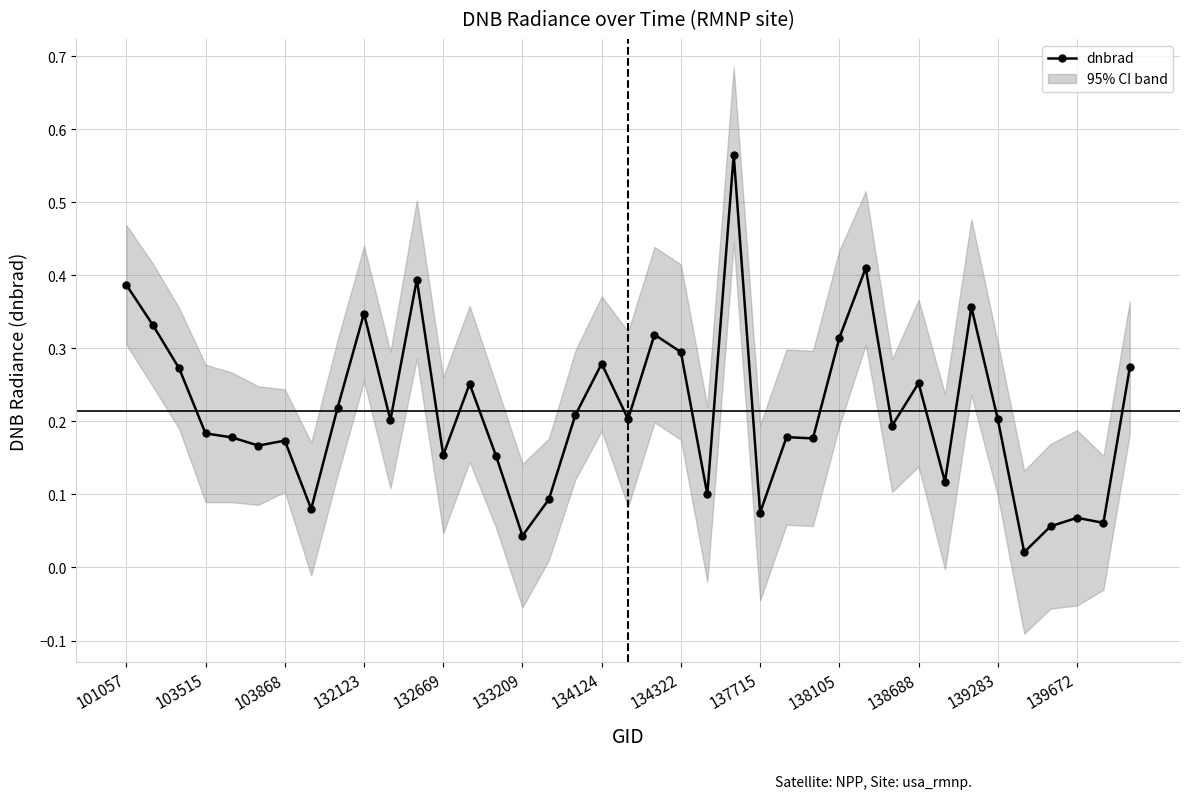

Reading right to left, list all the values displayed in this chart.

0.3	0.1	0.1	0.1	0.0	0.2	0.4	0.1	0.3	0.2	0.4	0.3	0.2	0.2	0.1	0.6	0.1	0.3	0.3	0.2	0.3	0.2	0.1	0.0	0.2	0.3	0.2	0.4	0.2	0.3	0.2	0.1	0.2	0.2	0.2	0.2	0.3	0.3	0.4